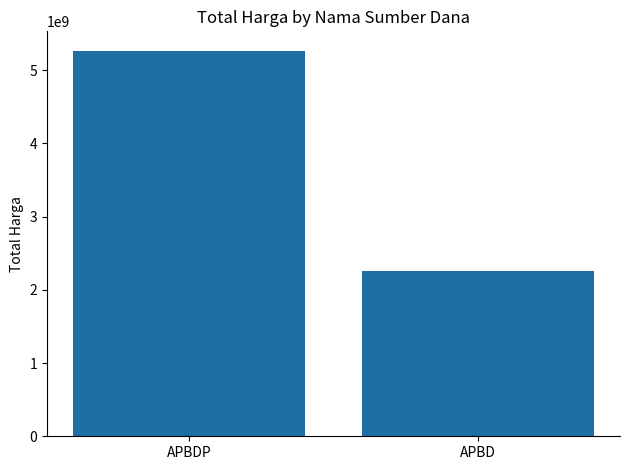

What position from the right is APBDP?

2